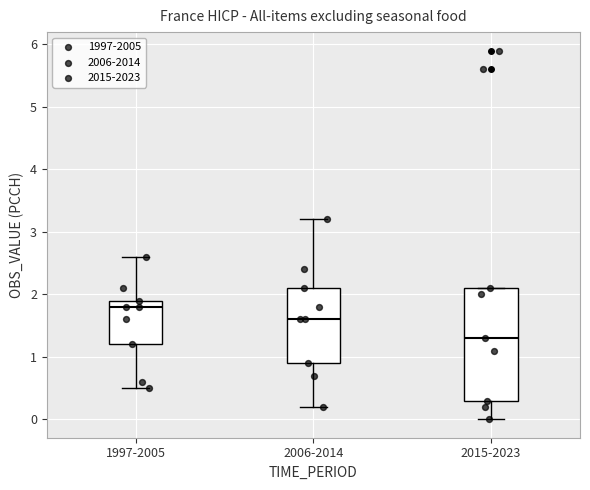

Reading left to right, read every box against the y-axis: the position of its median line, the range the box covers, and the ends of its whiskers. The values are not printed on the chart, so give them approximately, as read against the axis.

1997-2005: median 1.8, box 1.2 to 1.9, whiskers 0.5 to 2.6
2006-2014: median 1.6, box 0.9 to 2.1, whiskers 0.2 to 3.2
2015-2023: median 1.3, box 0.3 to 2.1, whiskers 0.0 to 2.1